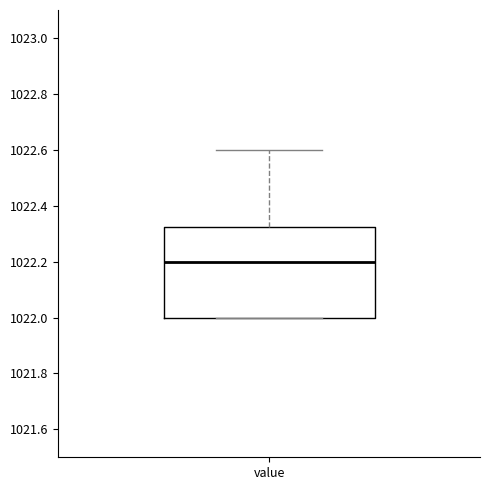

Transcribe this box plot: give where the median line is, the range the box spans, and where the two whiskers end, as read against the y-axis. The values are not printed on the chart, so give them approximately, as read against the axis.

median 1022.20, box 1022.00 to 1022.32, whiskers 1022.00 to 1022.60